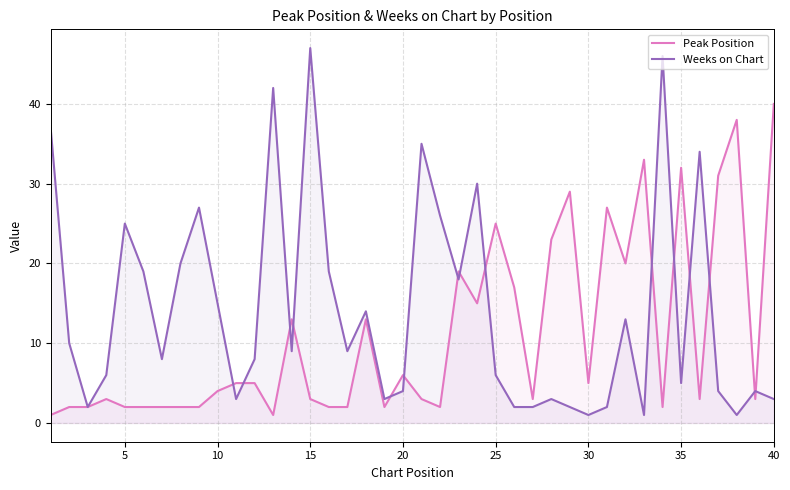

List the series in order of their peak value, lowest first.

Peak Position, Weeks on Chart